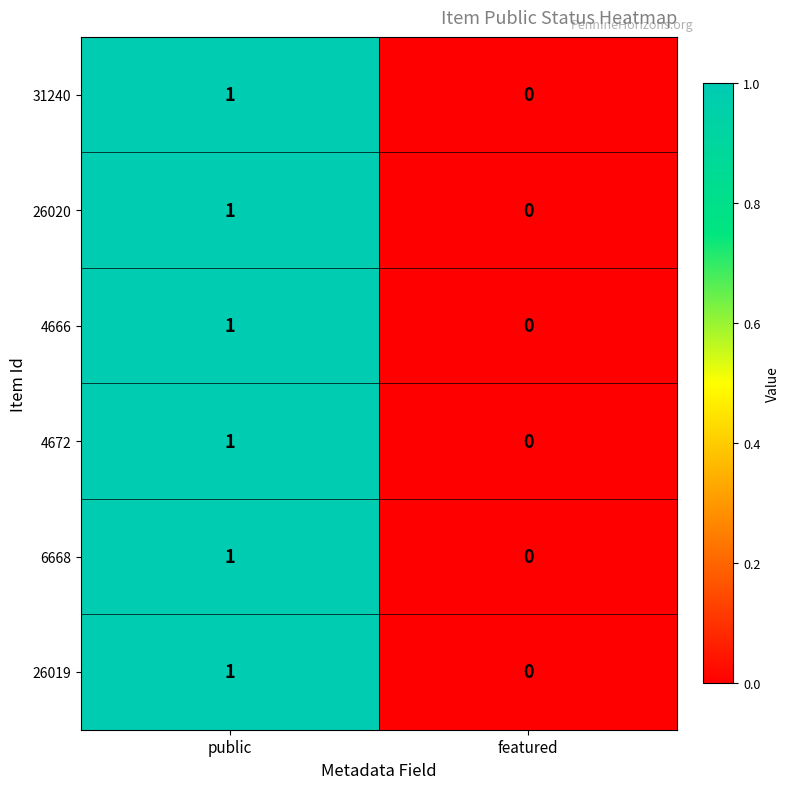

Is the value of 26019 at public greater than the value of 4666 at featured?

Yes